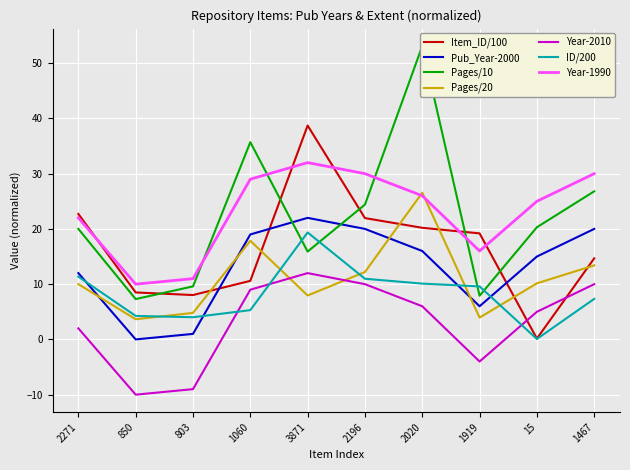

What is the sum of all Tesis de Maestría values?

31